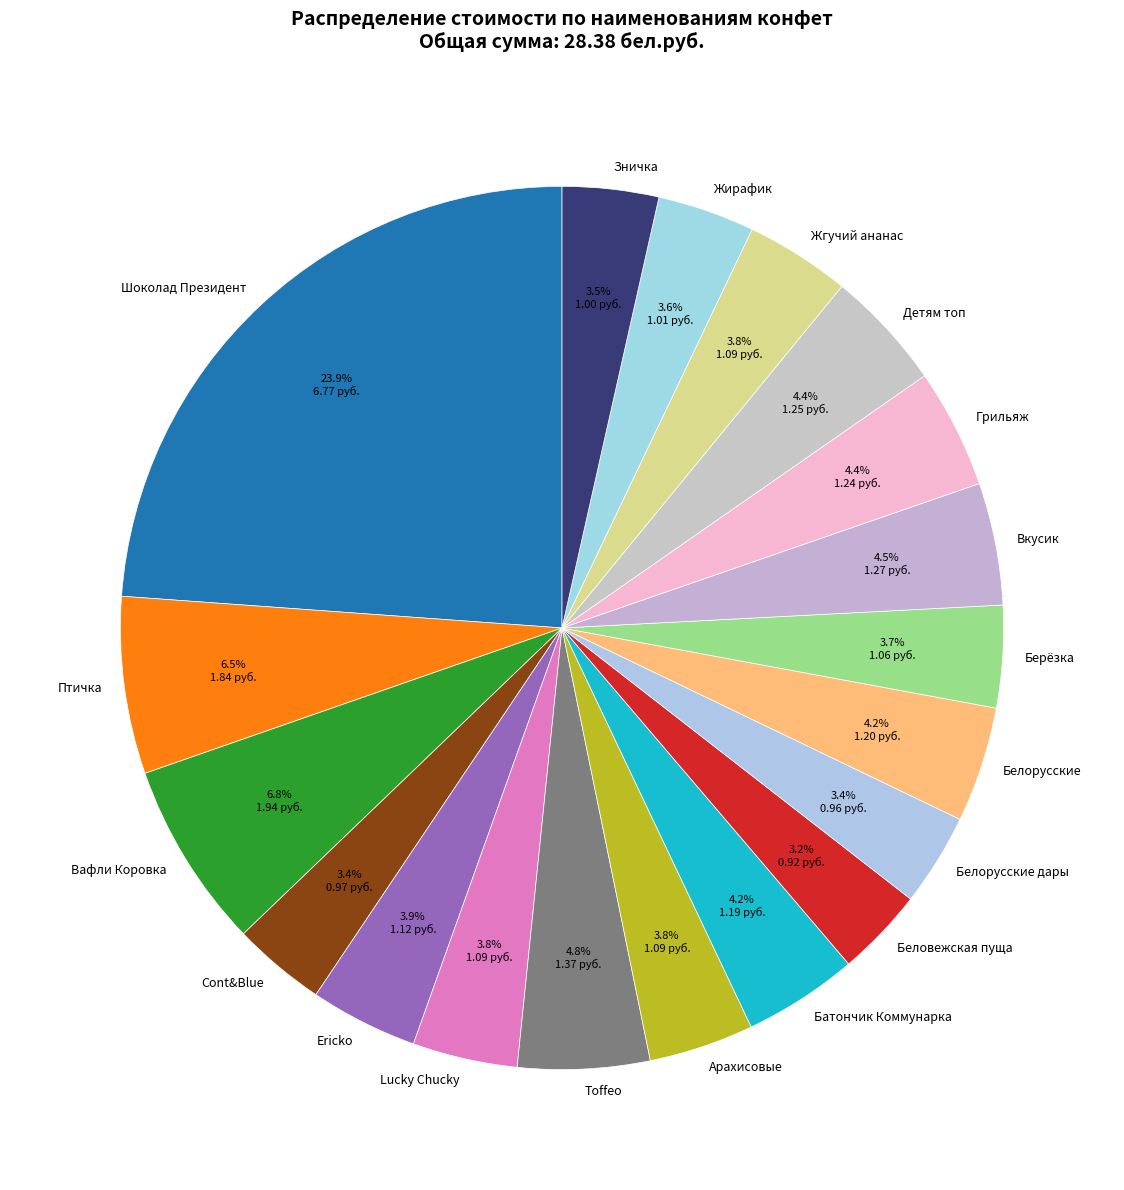

Combined, what portion of the pie is Детям топ and Птичка?

10.9%